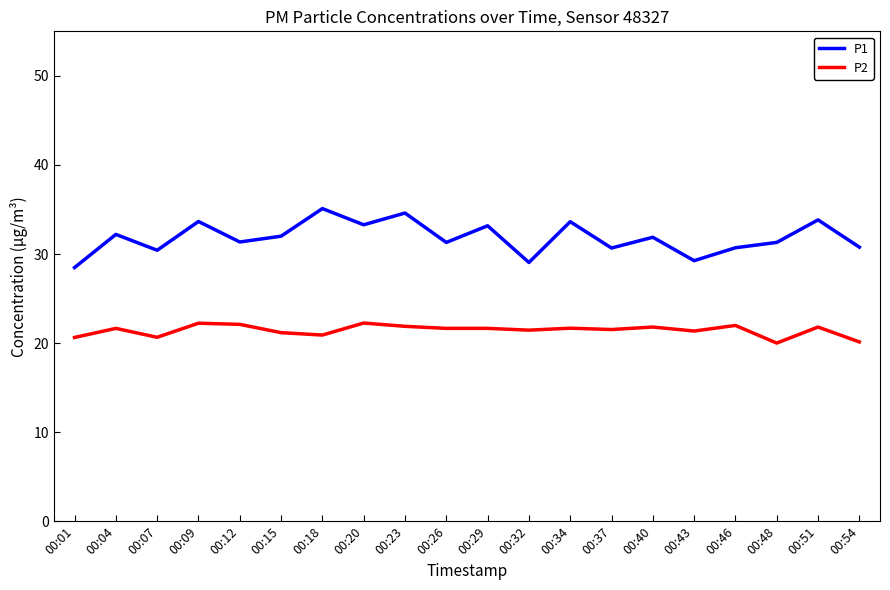

What is the lowest value of the P2 series?

20.0